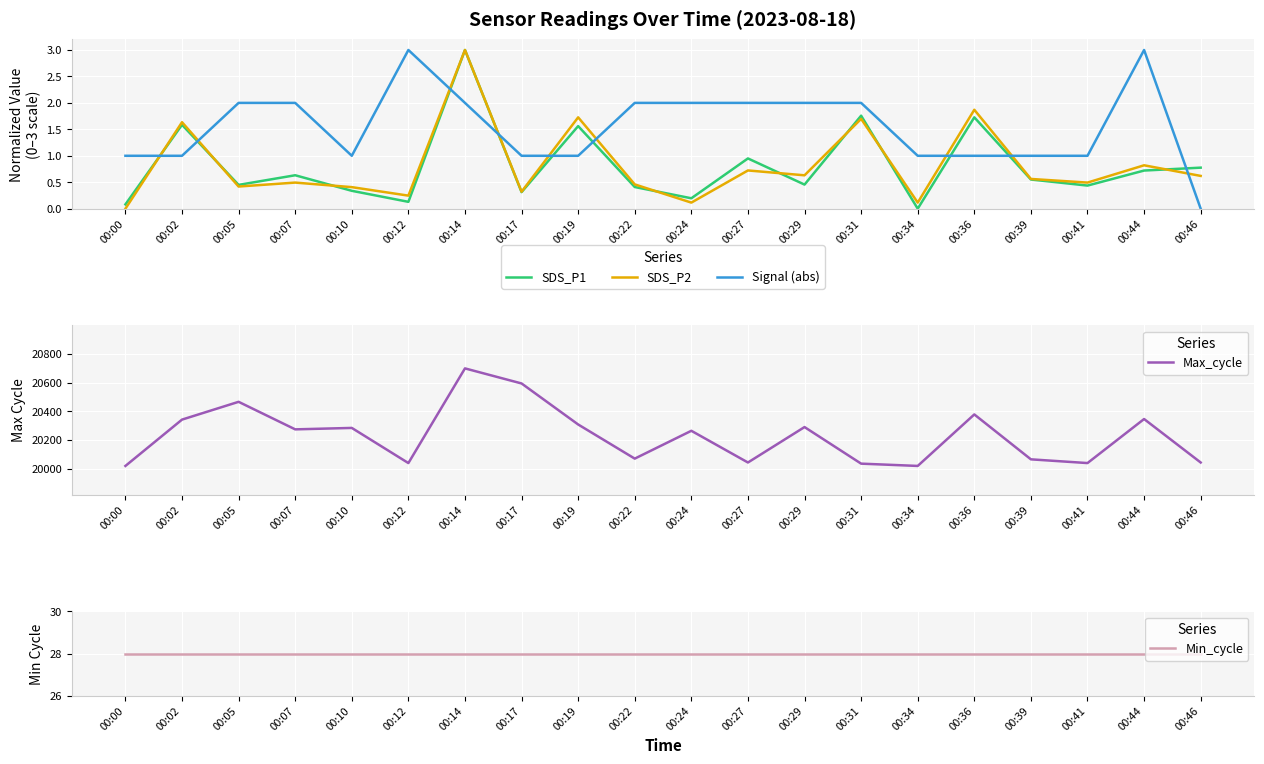

What is the sum of all SDS_P1 values?

16.1